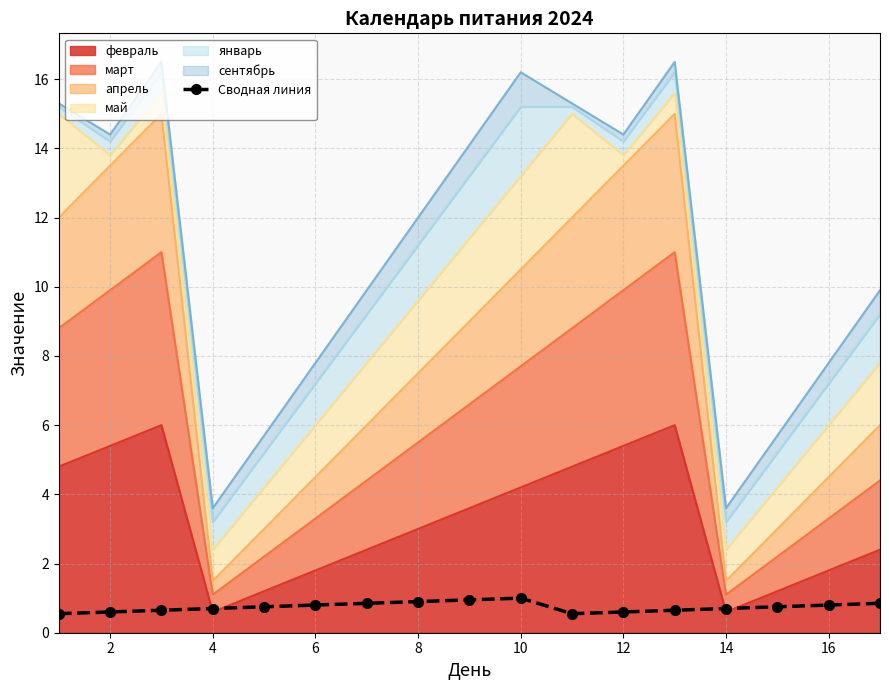

How many data points does each series have?

17